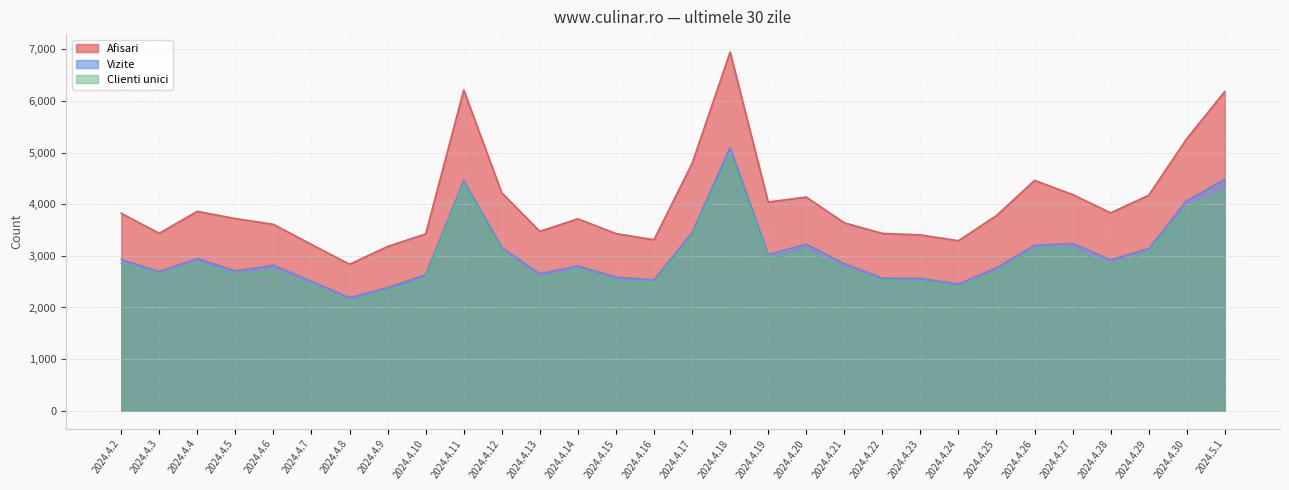

What is the label of the 14th point from the left?

2024.4.15